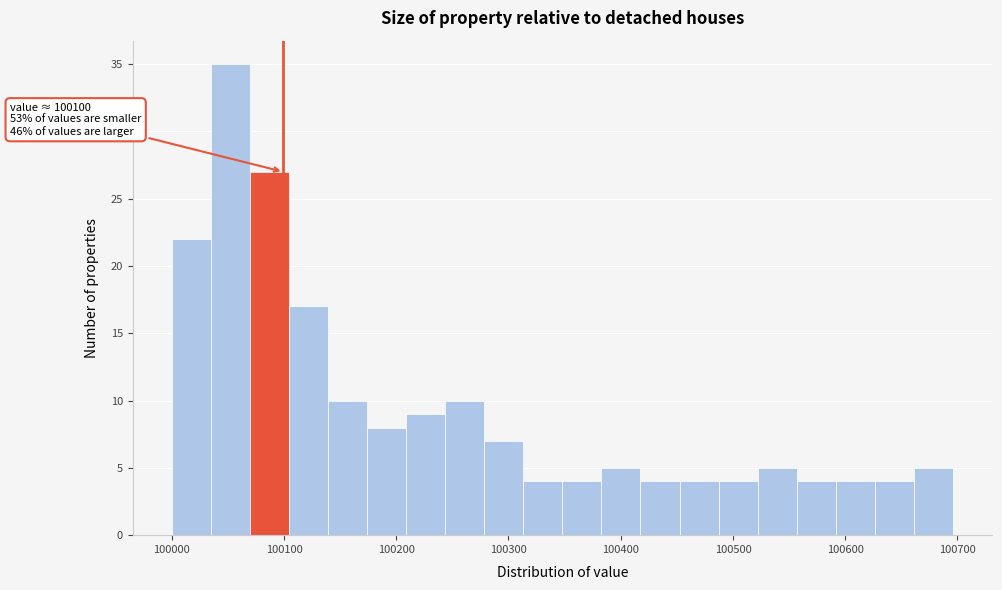

Read against the x-axis, roughly where is the centre of the tallest bar?

100050